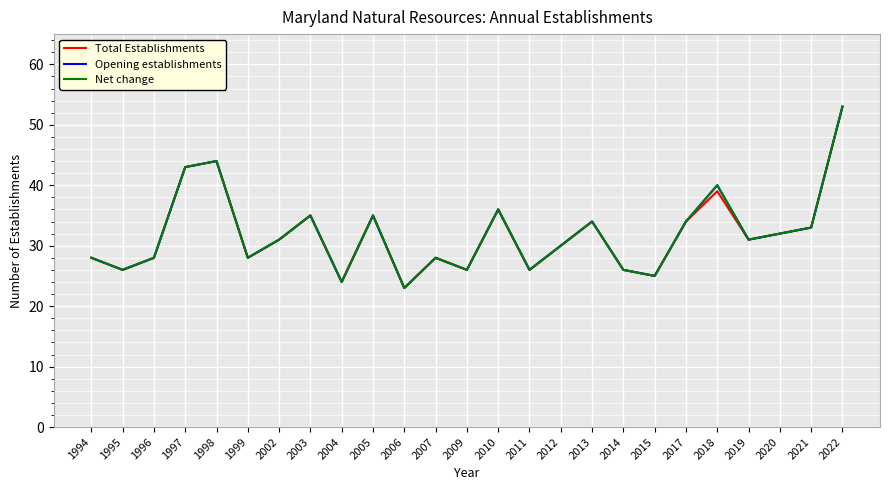

What is the smallest value displayed?

23